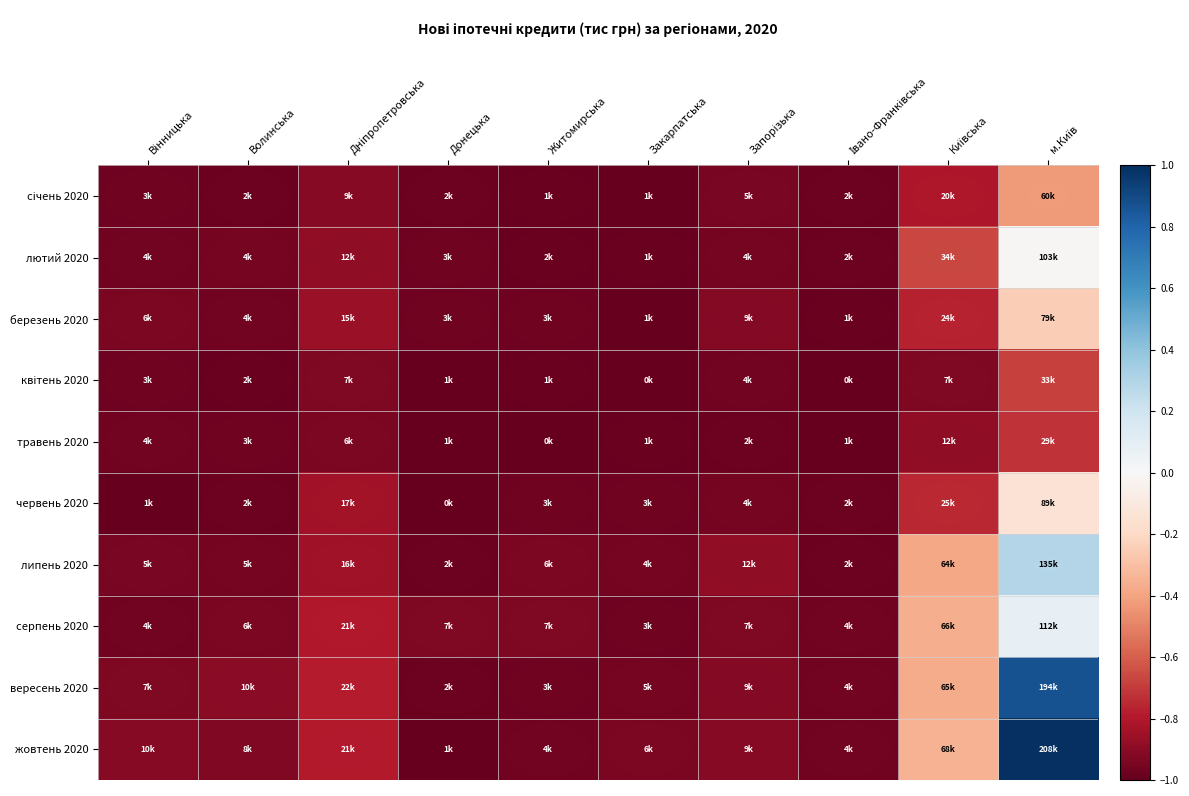

Which series has the largest range (max minus min)?

жовтень 2020